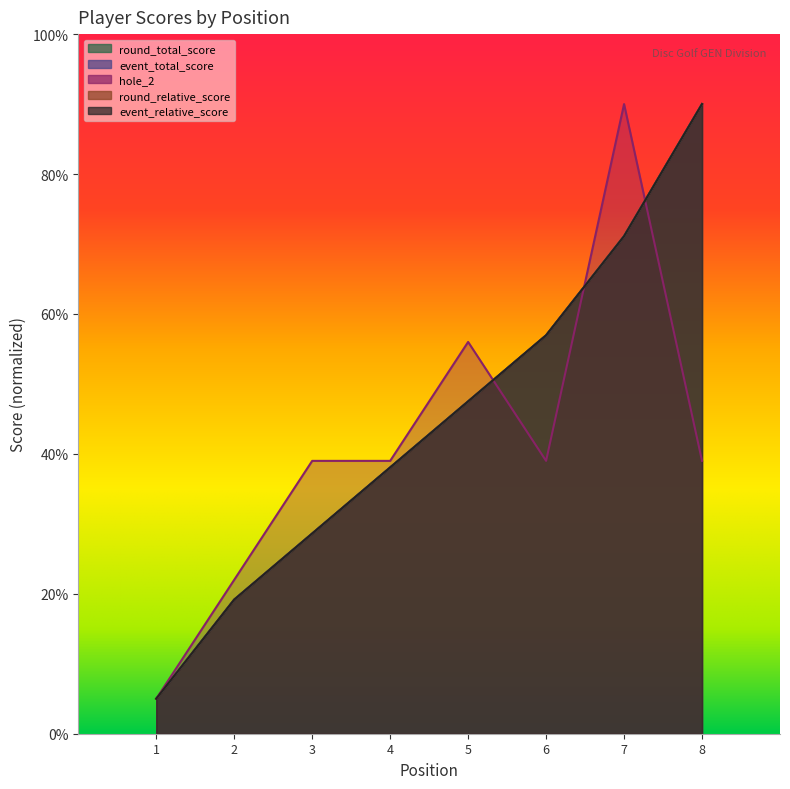

What is the maximum value shown in the chart?

90.0